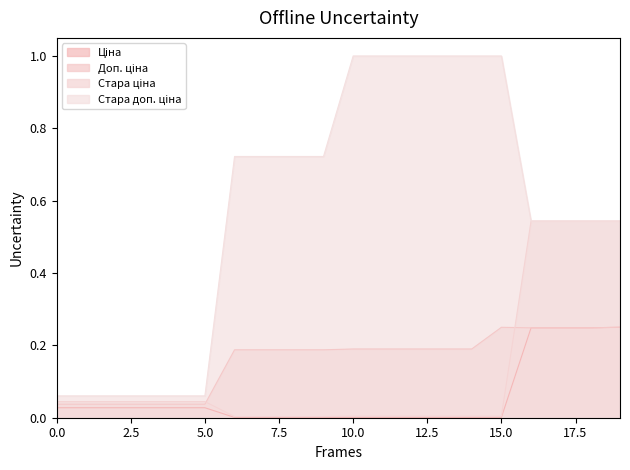

What is the greatest value displayed?

1.0